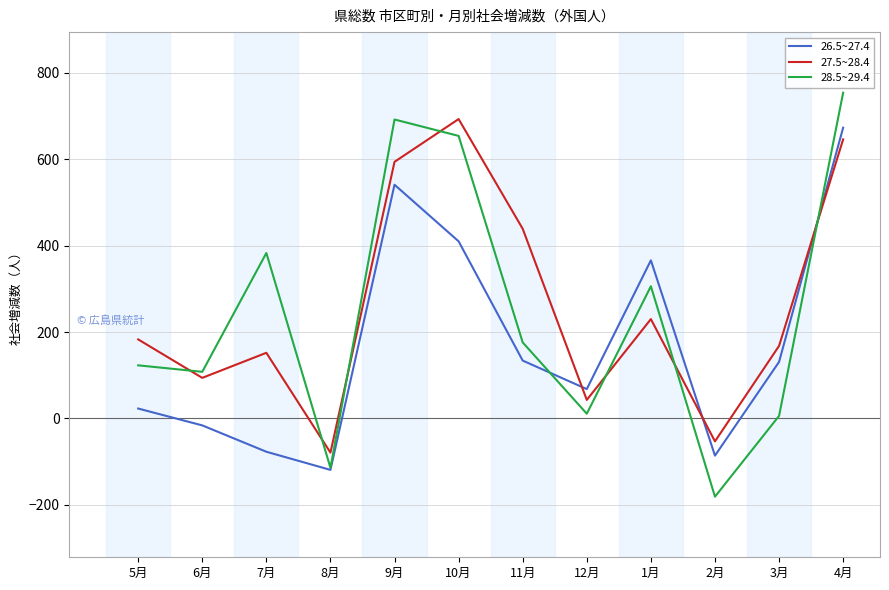

At which label is 26.5~27.4 closest to 277?

1月